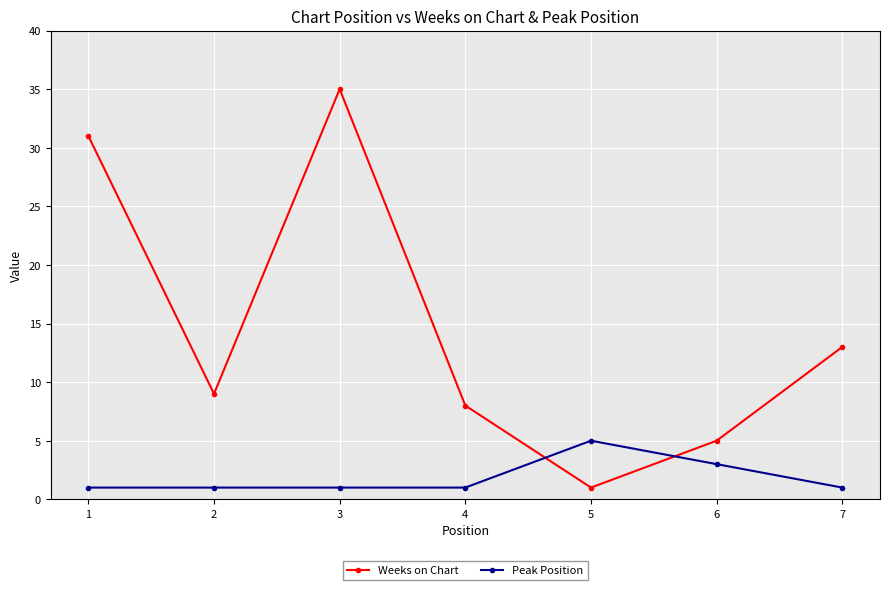

What is the difference between the highest and lowest values at 4?

7